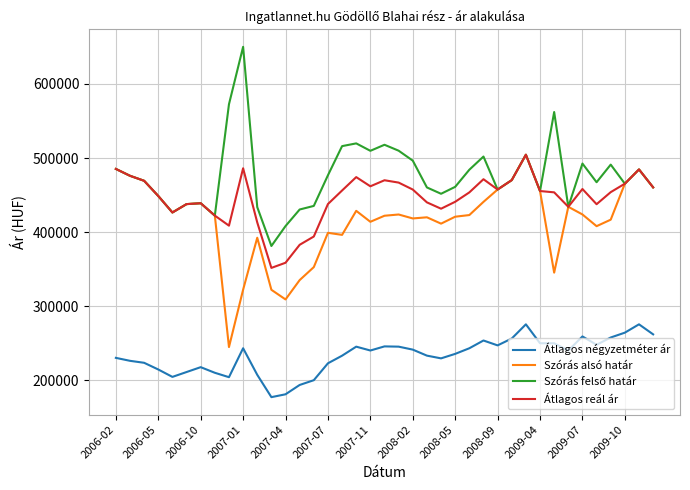

True or false: Átlagos reál ár and Átlagos négyzetméter ár intersect in this chart.

False